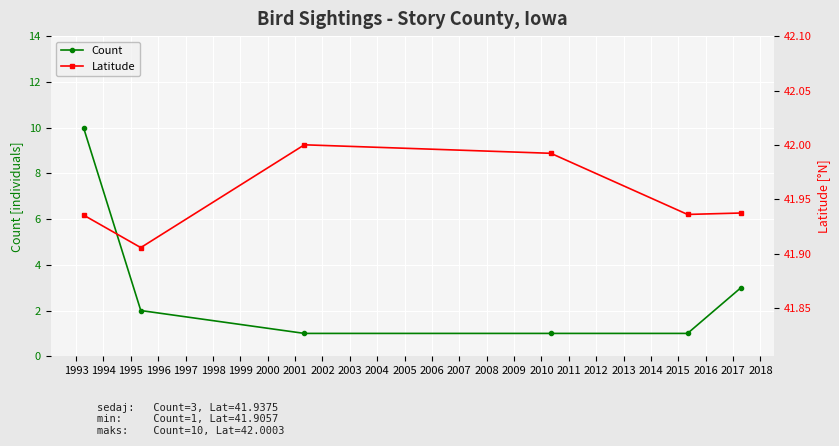

What is the value of the Count point at the 4th from the left?

1